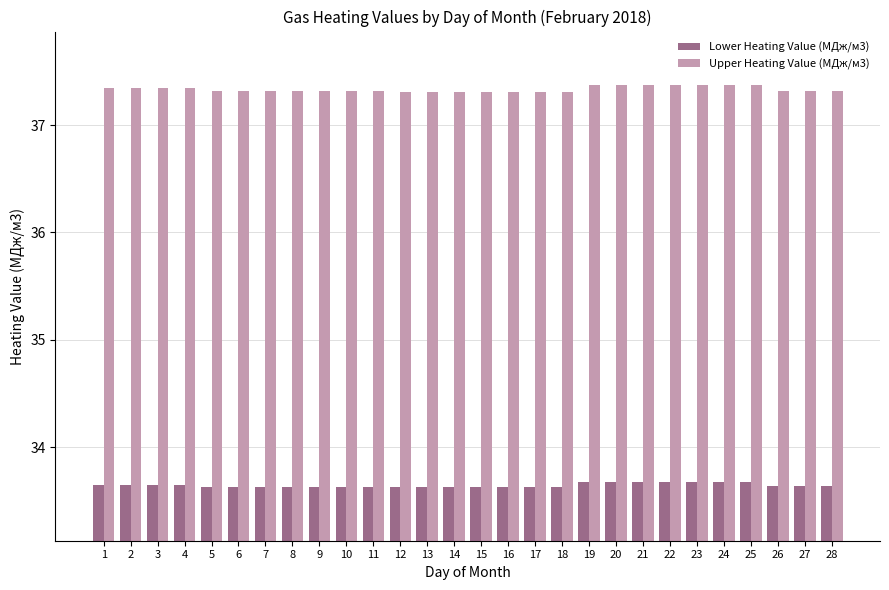

Does the chart contain stacked bars?

No